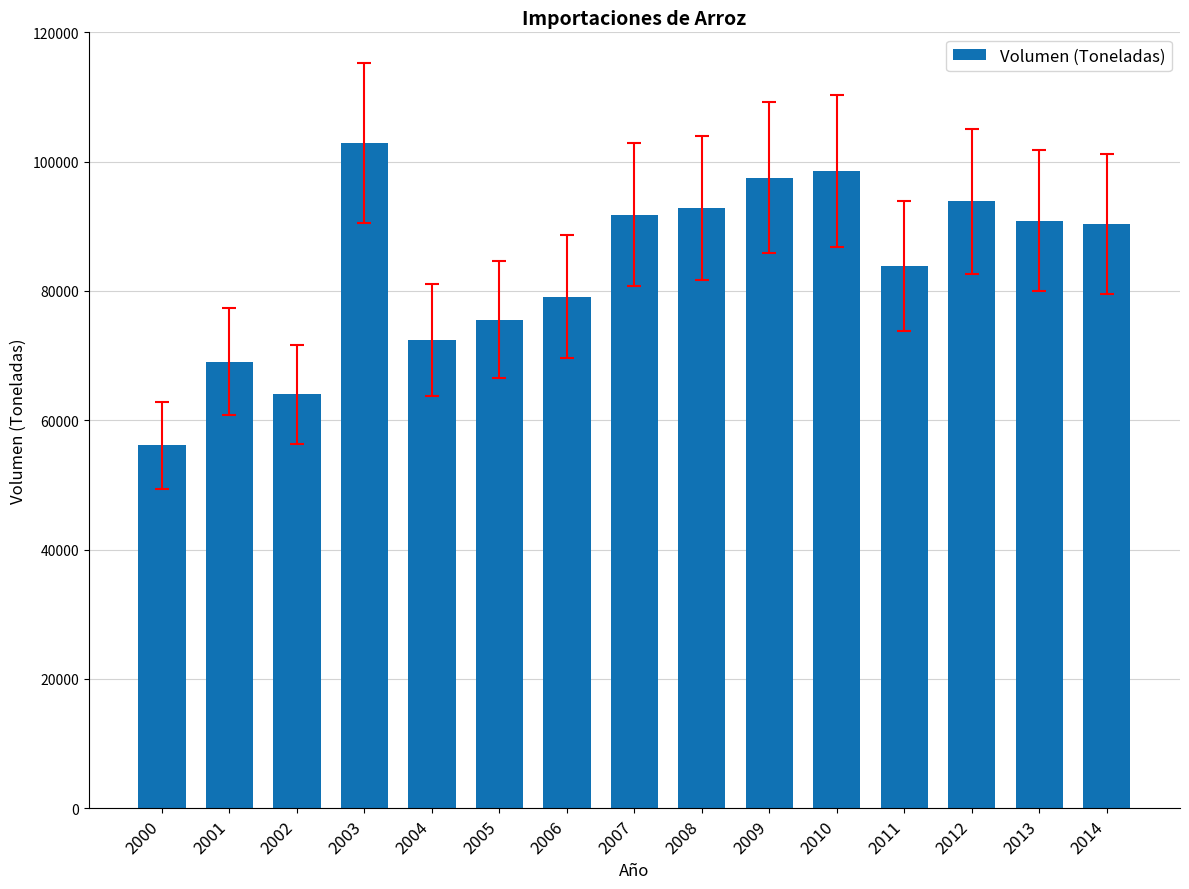

What is the maximum value shown in the chart?

102942.1